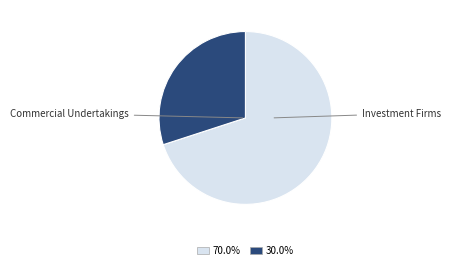

Is there any slice that represents more than half of the pie?

Yes